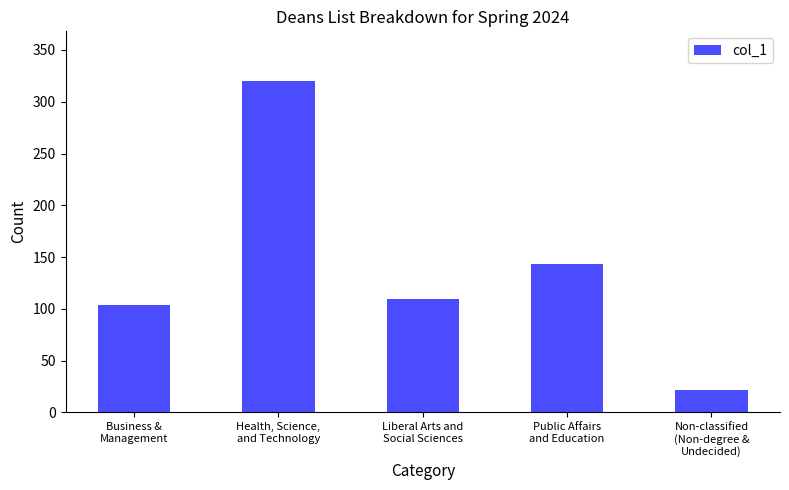

Reading left to right, extract all data points from this chart.

104	320	109	143	22